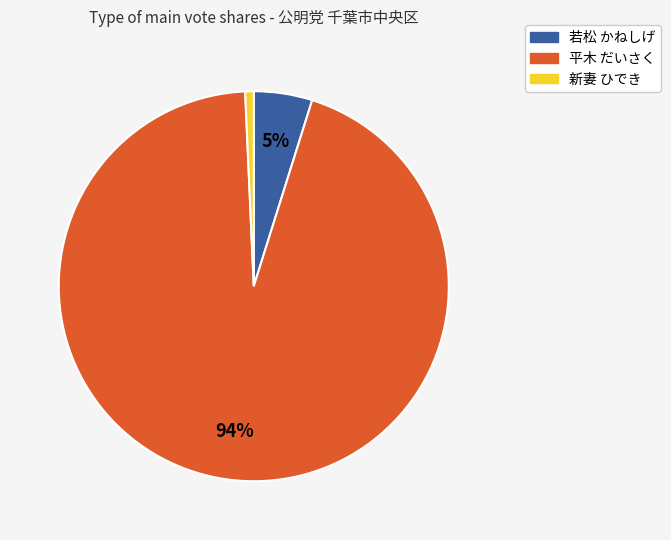

Does any single category account for the majority?

Yes